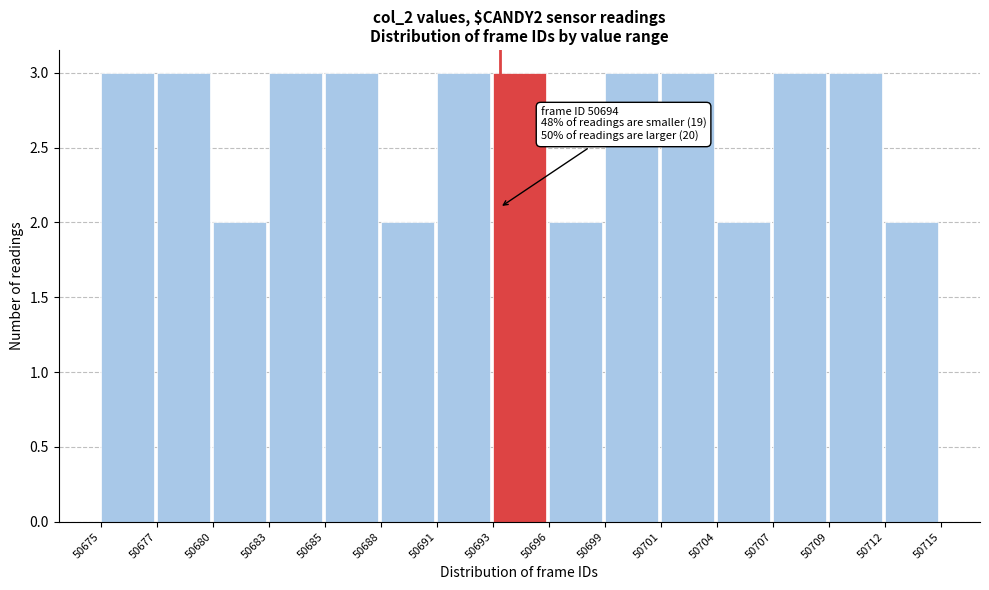

Reading right to left, transcribe all the data shown in this chart.

2	3	3	2	3	3	2	3	3	2	3	3	2	3	3